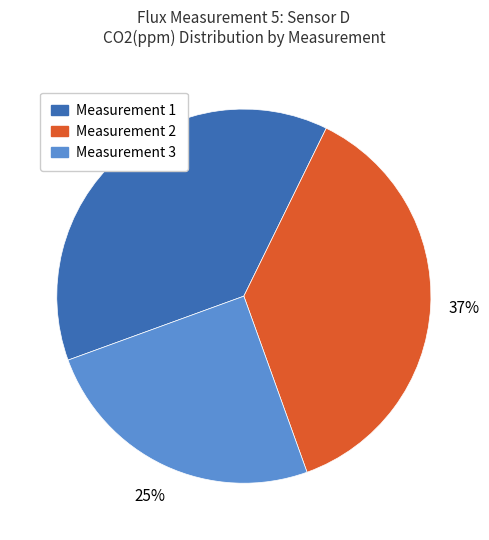

True or false: Measurement 1 accounts for 26% of the total.

False